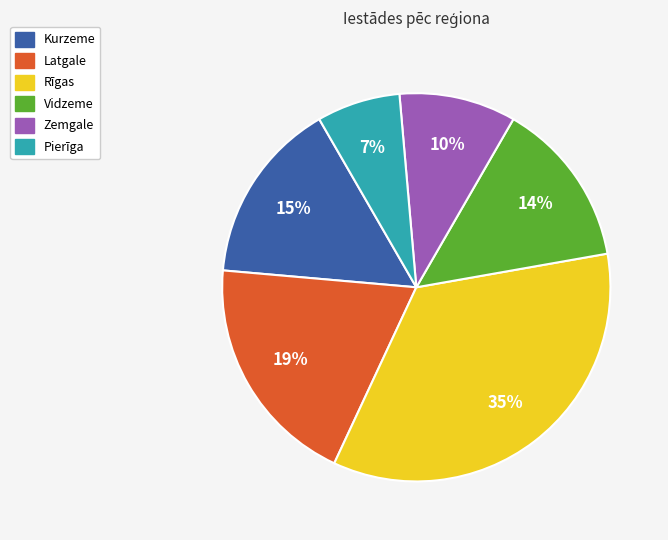

How many slices are in this pie chart?

6